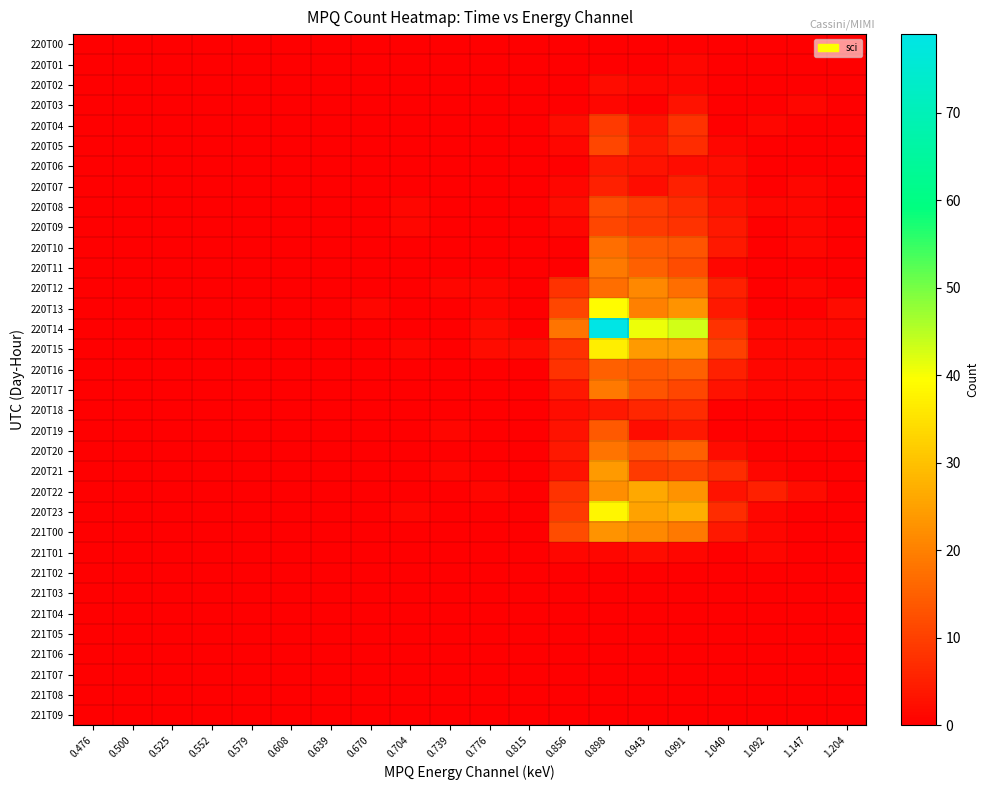

Reading left to right, list all the values displayed in this chart.

220T00: 0.476=0	0.500=0	0.525=0	0.552=0	0.579=0	0.608=0	0.639=0	0.670=0	0.704=0	0.739=0	0.776=0	0.815=0	0.856=0	0.898=0	0.943=0	0.991=0	1.040=0	1.092=0	1.147=0	1.204=0
220T01: 0.476=0	0.500=0	0.525=0	0.552=0	0.579=0	0.608=0	0.639=0	0.670=0	0.704=0	0.739=0	0.776=0	0.815=0	0.856=0	0.898=0	0.943=0	0.991=1	1.040=0	1.092=0	1.147=0	1.204=0
220T02: 0.476=0	0.500=0	0.525=0	0.552=0	0.579=0	0.608=0	0.639=0	0.670=0	0.704=0	0.739=0	0.776=0	0.815=0	0.856=0	0.898=2	0.943=1	0.991=1	1.040=0	1.092=0	1.147=0	1.204=0
220T03: 0.476=0	0.500=0	0.525=0	0.552=0	0.579=0	0.608=0	0.639=0	0.670=0	0.704=0	0.739=0	0.776=0	0.815=0	0.856=0	0.898=1	0.943=0	0.991=3	1.040=0	1.092=0	1.147=1	1.204=0
220T04: 0.476=0	0.500=0	0.525=0	0.552=0	0.579=0	0.608=0	0.639=0	0.670=0	0.704=0	0.739=0	0.776=0	0.815=0	0.856=2	0.898=9	0.943=3	0.991=8	1.040=0	1.092=1	1.147=0	1.204=0
220T05: 0.476=0	0.500=0	0.525=0	0.552=0	0.579=0	0.608=0	0.639=0	0.670=0	0.704=0	0.739=0	0.776=0	0.815=0	0.856=1	0.898=11	0.943=4	0.991=7	1.040=1	1.092=0	1.147=0	1.204=0
220T06: 0.476=0	0.500=0	0.525=0	0.552=0	0.579=0	0.608=0	0.639=0	0.670=0	0.704=0	0.739=0	0.776=0	0.815=0	0.856=0	0.898=4	0.943=3	0.991=2	1.040=2	1.092=0	1.147=0	1.204=0
220T07: 0.476=0	0.500=0	0.525=0	0.552=0	0.579=0	0.608=0	0.639=0	0.670=0	0.704=0	0.739=0	0.776=0	0.815=0	0.856=1	0.898=5	0.943=2	0.991=5	1.040=2	1.092=0	1.147=1	1.204=0
220T08: 0.476=0	0.500=0	0.525=0	0.552=0	0.579=0	0.608=0	0.639=0	0.670=0	0.704=1	0.739=0	0.776=0	0.815=0	0.856=2	0.898=12	0.943=9	0.991=7	1.040=3	1.092=1	1.147=1	1.204=0
220T09: 0.476=0	0.500=0	0.525=0	0.552=0	0.579=0	0.608=0	0.639=0	0.670=0	0.704=1	0.739=0	0.776=0	0.815=0	0.856=1	0.898=11	0.943=9	0.991=8	1.040=4	1.092=0	1.147=1	1.204=0
220T10: 0.476=0	0.500=0	0.525=0	0.552=0	0.579=0	0.608=0	0.639=0	0.670=0	0.704=0	0.739=0	0.776=0	0.815=0	0.856=0	0.898=17	0.943=14	0.991=13	1.040=4	1.092=0	1.147=1	1.204=0
220T11: 0.476=0	0.500=0	0.525=0	0.552=0	0.579=0	0.608=0	0.639=0	0.670=0	0.704=0	0.739=0	0.776=0	0.815=0	0.856=0	0.898=19	0.943=15	0.991=12	1.040=1	1.092=0	1.147=0	1.204=0
220T12: 0.476=0	0.500=0	0.525=0	0.552=0	0.579=0	0.608=0	0.639=0	0.670=0	0.704=0	0.739=1	0.776=1	0.815=0	0.856=8	0.898=17	0.943=21	0.991=17	1.040=5	1.092=0	1.147=1	1.204=0
220T13: 0.476=0	0.500=0	0.525=0	0.552=0	0.579=0	0.608=0	0.639=0	0.670=1	0.704=0	0.739=0	0.776=1	0.815=0	0.856=11	0.898=39	0.943=20	0.991=23	1.040=4	1.092=0	1.147=0	1.204=2
220T14: 0.476=0	0.500=0	0.525=0	0.552=0	0.579=0	0.608=0	0.639=0	0.670=0	0.704=0	0.739=0	0.776=2	0.815=0	0.856=18	0.898=79	0.943=41	0.991=43	1.040=8	1.092=1	1.147=1	1.204=1
220T15: 0.476=0	0.500=0	0.525=0	0.552=0	0.579=0	0.608=0	0.639=0	0.670=0	0.704=1	0.739=0	0.776=2	0.815=2	0.856=8	0.898=37	0.943=24	0.991=24	1.040=10	1.092=1	1.147=1	1.204=1
220T16: 0.476=0	0.500=0	0.525=0	0.552=0	0.579=0	0.608=0	0.639=0	0.670=0	0.704=0	0.739=0	0.776=0	0.815=0	0.856=8	0.898=15	0.943=14	0.991=15	1.040=5	1.092=1	1.147=1	1.204=1
220T17: 0.476=0	0.500=0	0.525=0	0.552=0	0.579=0	0.608=0	0.639=0	0.670=0	0.704=0	0.739=0	0.776=0	0.815=0	0.856=4	0.898=19	0.943=13	0.991=11	1.040=3	1.092=1	1.147=1	1.204=1
220T18: 0.476=0	0.500=0	0.525=0	0.552=0	0.579=0	0.608=0	0.639=0	0.670=0	0.704=0	0.739=0	0.776=0	0.815=0	0.856=2	0.898=4	0.943=6	0.991=7	1.040=0	1.092=0	1.147=0	1.204=0
220T19: 0.476=0	0.500=0	0.525=0	0.552=0	0.579=0	0.608=0	0.639=0	0.670=0	0.704=0	0.739=1	0.776=0	0.815=0	0.856=3	0.898=14	0.943=2	0.991=4	1.040=0	1.092=0	1.147=0	1.204=0
220T20: 0.476=0	0.500=0	0.525=0	0.552=0	0.579=0	0.608=0	0.639=0	0.670=0	0.704=0	0.739=0	0.776=0	0.815=0	0.856=4	0.898=18	0.943=13	0.991=15	1.040=2	1.092=0	1.147=0	1.204=0
220T21: 0.476=0	0.500=0	0.525=0	0.552=0	0.579=0	0.608=0	0.639=0	0.670=0	0.704=0	0.739=1	0.776=0	0.815=0	0.856=3	0.898=24	0.943=9	0.991=10	1.040=7	1.092=1	1.147=0	1.204=0
220T22: 0.476=0	0.500=0	0.525=0	0.552=0	0.579=0	0.608=0	0.639=0	0.670=0	0.704=0	0.739=0	0.776=1	0.815=0	0.856=8	0.898=22	0.943=26	0.991=23	1.040=3	1.092=5	1.147=2	1.204=0
220T23: 0.476=0	0.500=0	0.525=0	0.552=0	0.579=0	0.608=0	0.639=0	0.670=0	0.704=1	0.739=0	0.776=0	0.815=0	0.856=9	0.898=38	0.943=25	0.991=27	1.040=7	1.092=1	1.147=0	1.204=0
221T00: 0.476=0	0.500=0	0.525=0	0.552=0	0.579=0	0.608=0	0.639=0	0.670=0	0.704=0	0.739=0	0.776=0	0.815=0	0.856=12	0.898=23	0.943=21	0.991=19	1.040=4	1.092=1	1.147=0	1.204=0
221T01: 0.476=0	0.500=0	0.525=0	0.552=0	0.579=0	0.608=0	0.639=0	0.670=0	0.704=0	0.739=0	0.776=0	0.815=0	0.856=1	0.898=1	0.943=2	0.991=1	1.040=0	1.092=1	1.147=0	1.204=0
221T02: 0.476=0	0.500=0	0.525=0	0.552=0	0.579=0	0.608=0	0.639=0	0.670=0	0.704=0	0.739=0	0.776=0	0.815=0	0.856=0	0.898=0	0.943=0	0.991=0	1.040=0	1.092=0	1.147=0	1.204=0
221T03: 0.476=0	0.500=0	0.525=0	0.552=0	0.579=0	0.608=0	0.639=0	0.670=0	0.704=0	0.739=0	0.776=0	0.815=0	0.856=0	0.898=0	0.943=0	0.991=0	1.040=0	1.092=0	1.147=0	1.204=0
221T04: 0.476=0	0.500=0	0.525=0	0.552=0	0.579=0	0.608=0	0.639=0	0.670=0	0.704=0	0.739=0	0.776=0	0.815=0	0.856=0	0.898=0	0.943=0	0.991=0	1.040=0	1.092=0	1.147=0	1.204=0
221T05: 0.476=0	0.500=0	0.525=0	0.552=0	0.579=0	0.608=0	0.639=0	0.670=0	0.704=0	0.739=0	0.776=0	0.815=0	0.856=0	0.898=0	0.943=0	0.991=0	1.040=0	1.092=0	1.147=0	1.204=0
221T06: 0.476=0	0.500=0	0.525=0	0.552=0	0.579=0	0.608=0	0.639=0	0.670=0	0.704=0	0.739=0	0.776=0	0.815=0	0.856=0	0.898=0	0.943=0	0.991=0	1.040=0	1.092=0	1.147=0	1.204=0
221T07: 0.476=0	0.500=0	0.525=0	0.552=0	0.579=0	0.608=0	0.639=0	0.670=0	0.704=0	0.739=0	0.776=0	0.815=0	0.856=0	0.898=0	0.943=0	0.991=0	1.040=0	1.092=0	1.147=0	1.204=0
221T08: 0.476=0	0.500=0	0.525=0	0.552=0	0.579=0	0.608=0	0.639=0	0.670=0	0.704=0	0.739=0	0.776=0	0.815=0	0.856=0	0.898=0	0.943=0	0.991=0	1.040=0	1.092=0	1.147=0	1.204=0
221T09: 0.476=0	0.500=0	0.525=0	0.552=0	0.579=0	0.608=0	0.639=0	0.670=0	0.704=0	0.739=0	0.776=0	0.815=0	0.856=0	0.898=0	0.943=0	0.991=0	1.040=0	1.092=0	1.147=0	1.204=0